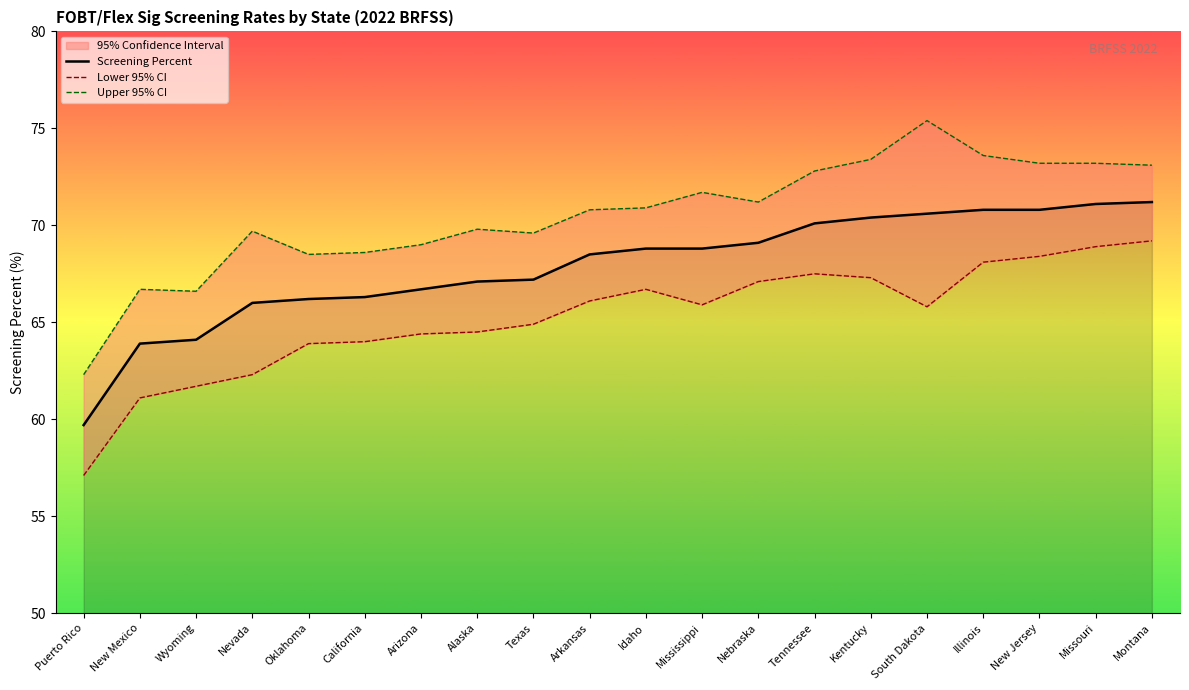

Is the value of Lower 95% CI at Alaska greater than the value of Screening Percent at Nevada?

No